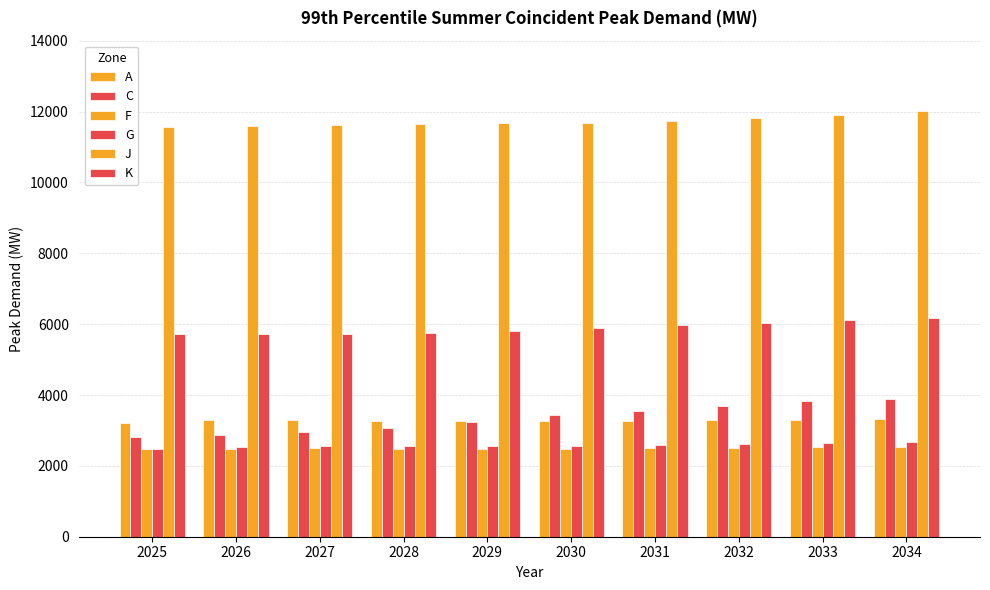

Which series has the largest total across all categories?

J